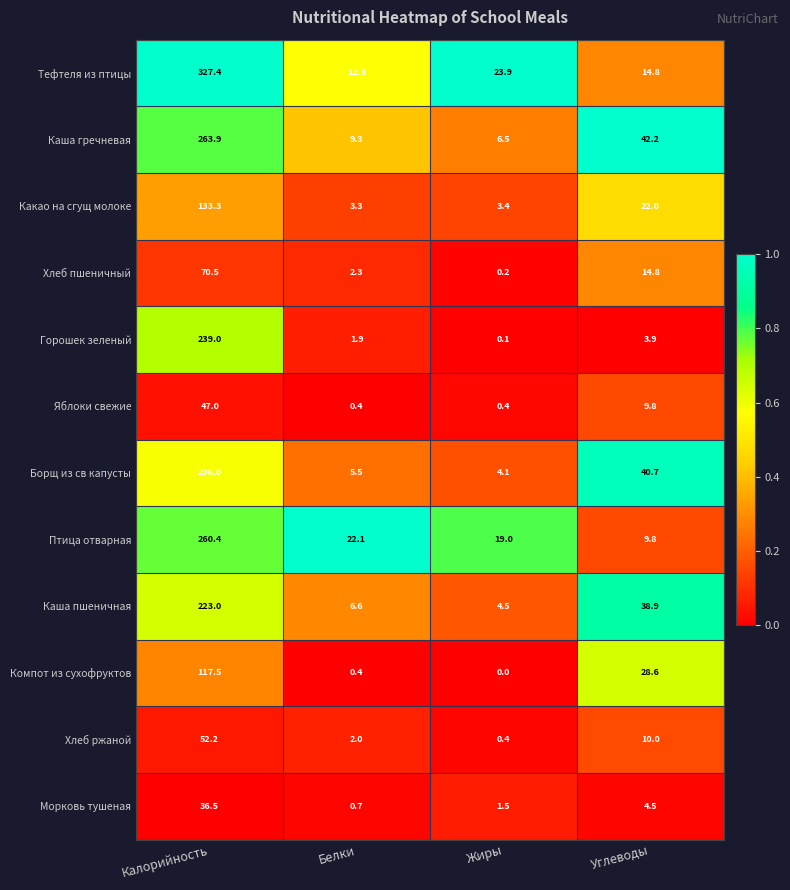

What is the difference between the Птица отварная values at Жиры and Калорийность?

241.4